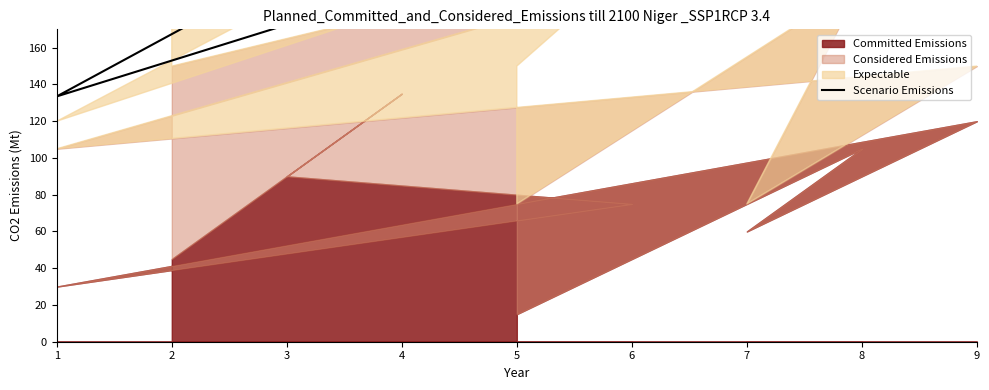

Is it true that the value at 7 is 207.0?

True